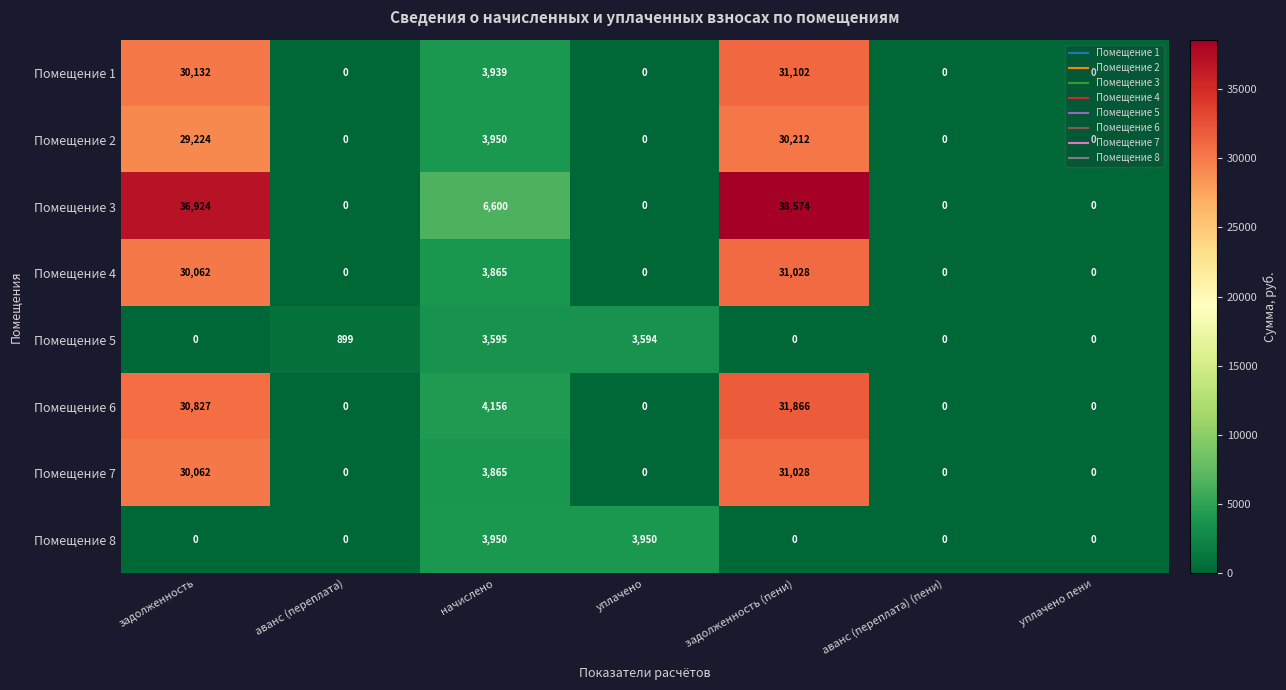

What is the difference between the maximum and second lowest values in the Помещение 3 series?

38574